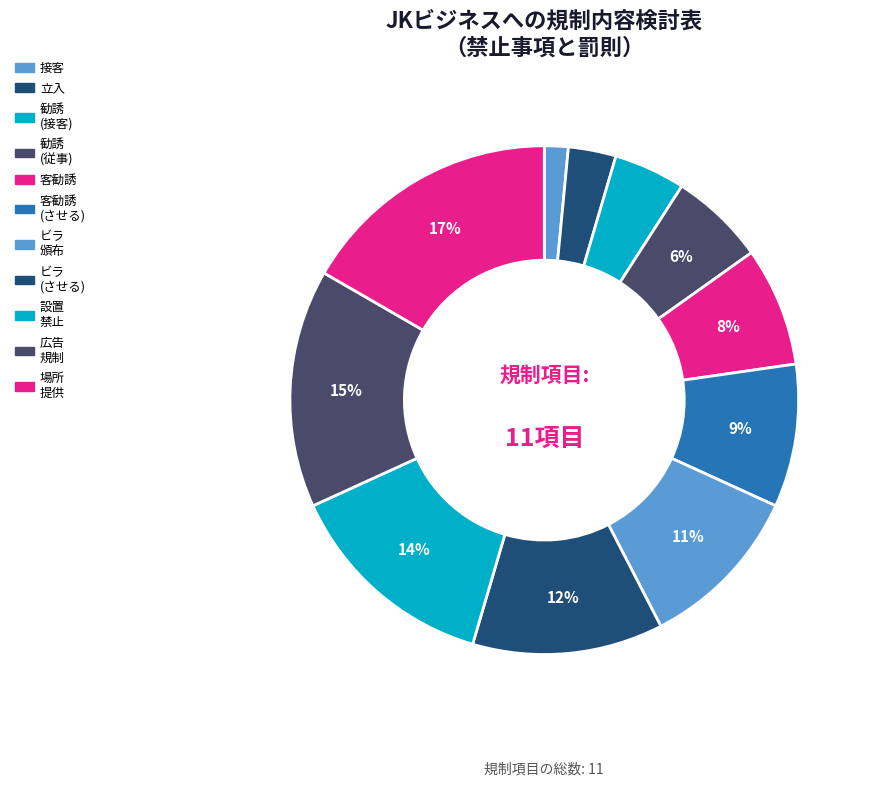

Count the number of slices in the pie.

11